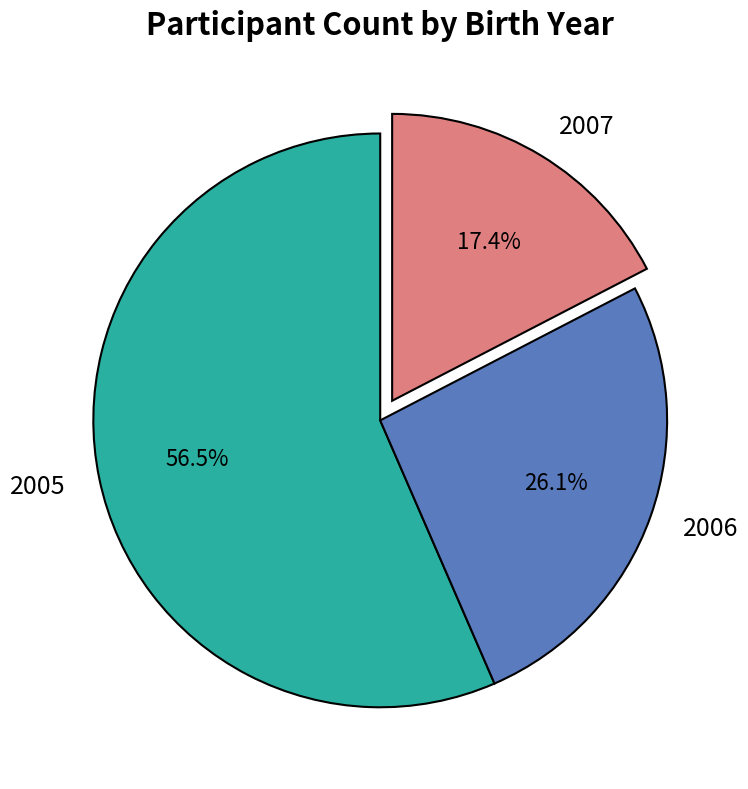

Is it true that 2007 is 31% of the pie?

False